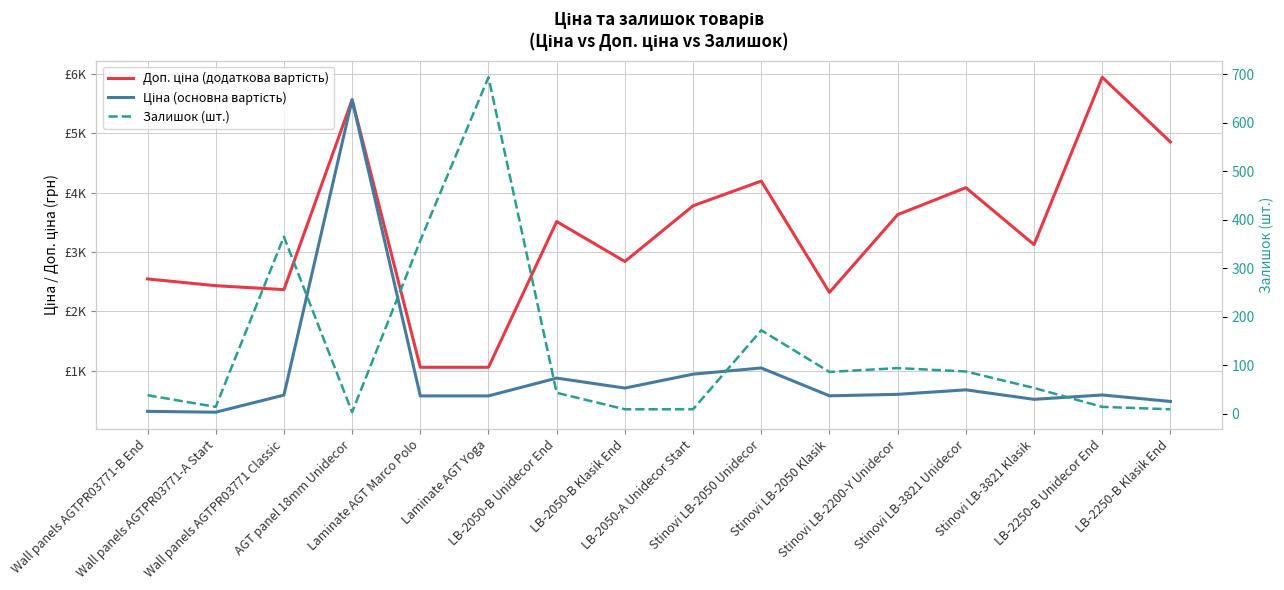

Between which two adjacent categories do Залишок (шт.) and Ціна (основна вартість) first intersect?

Laminate AGT Marco Polo and Laminate AGT Yoga